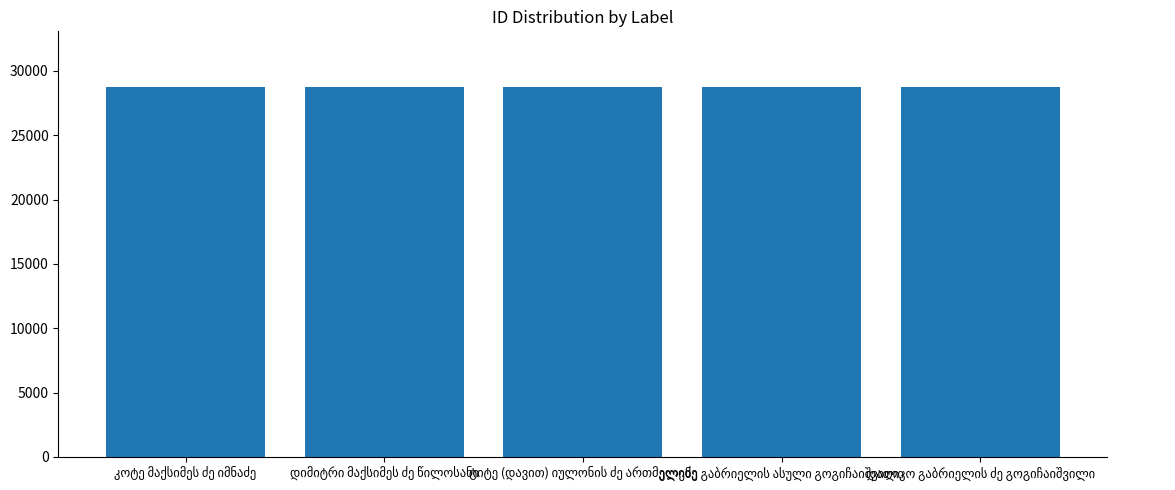

How many data points are less than 28767?

2